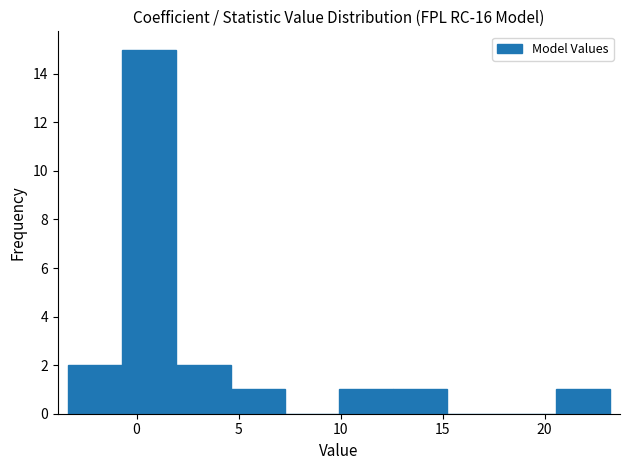

Reading left to right, transcribe this chart: for each bar, give the range it covers on the x-axis and its height. Neither the bar edges nor the heights are printed on the chart, so give them approximately, as read against the axes.

-3.5 to -0.5: 2
-0.5 to 2.0: 15
2.0 to 4.5: 2
4.5 to 7.5: 1
7.5 to 10.0: 0
10.0 to 12.5: 1
12.5 to 15.0: 1
15.0 to 18.0: 0
18.0 to 20.5: 0
20.5 to 23.0: 1